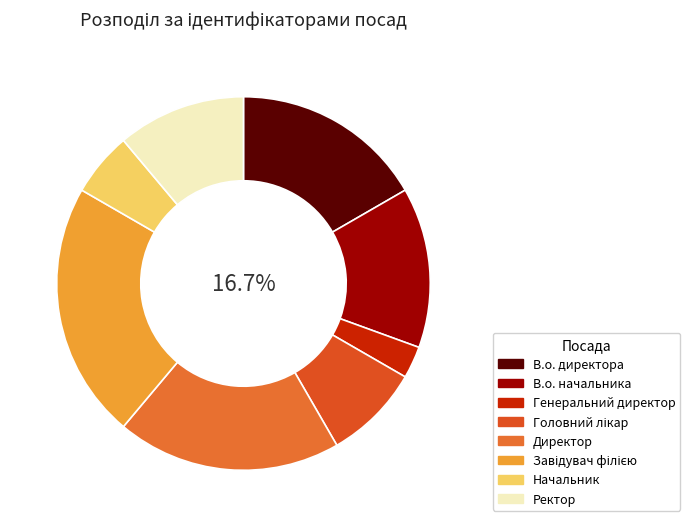

Does Головний лікар account for over 50% of the chart?

No